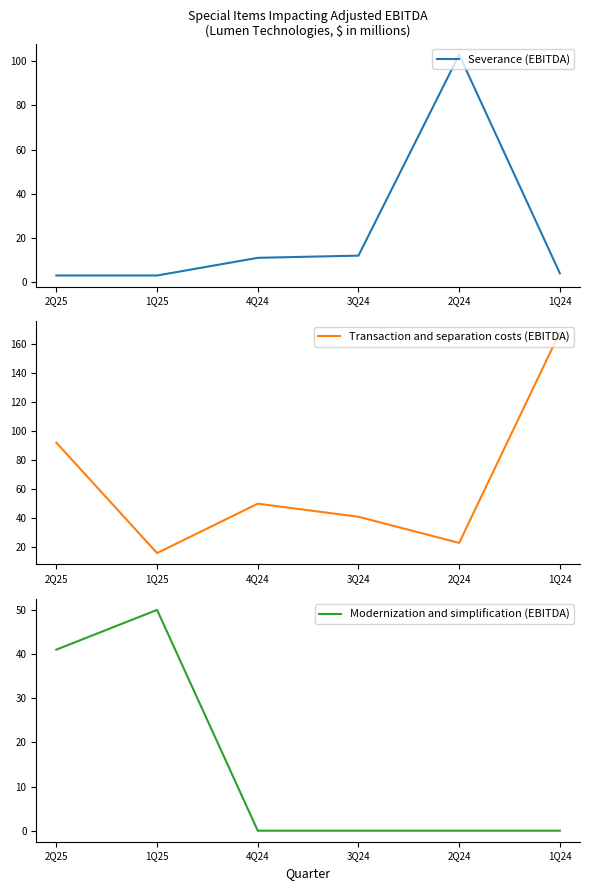

At which category does the chart reach its peak across all series?

1Q24